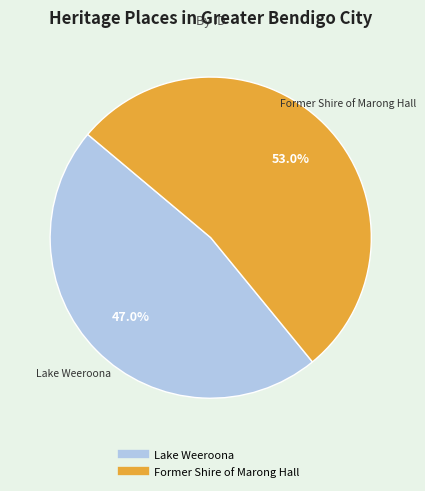

How many segments does this pie chart have?

2